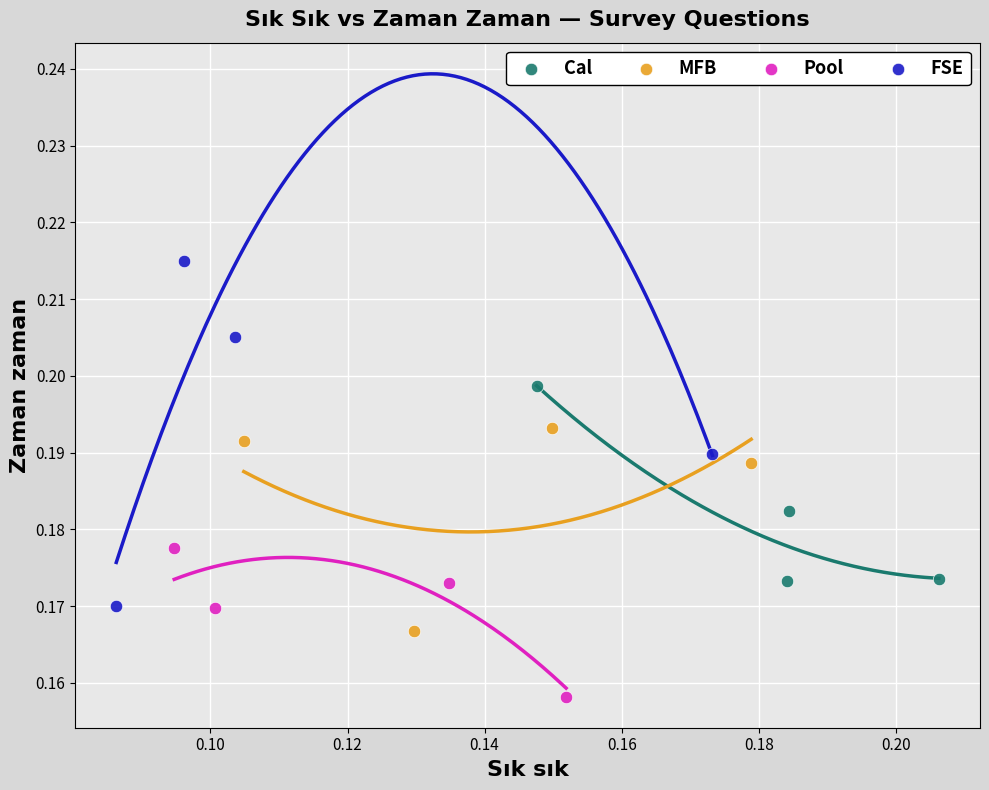

Which series contains the highest Y value?

FSE